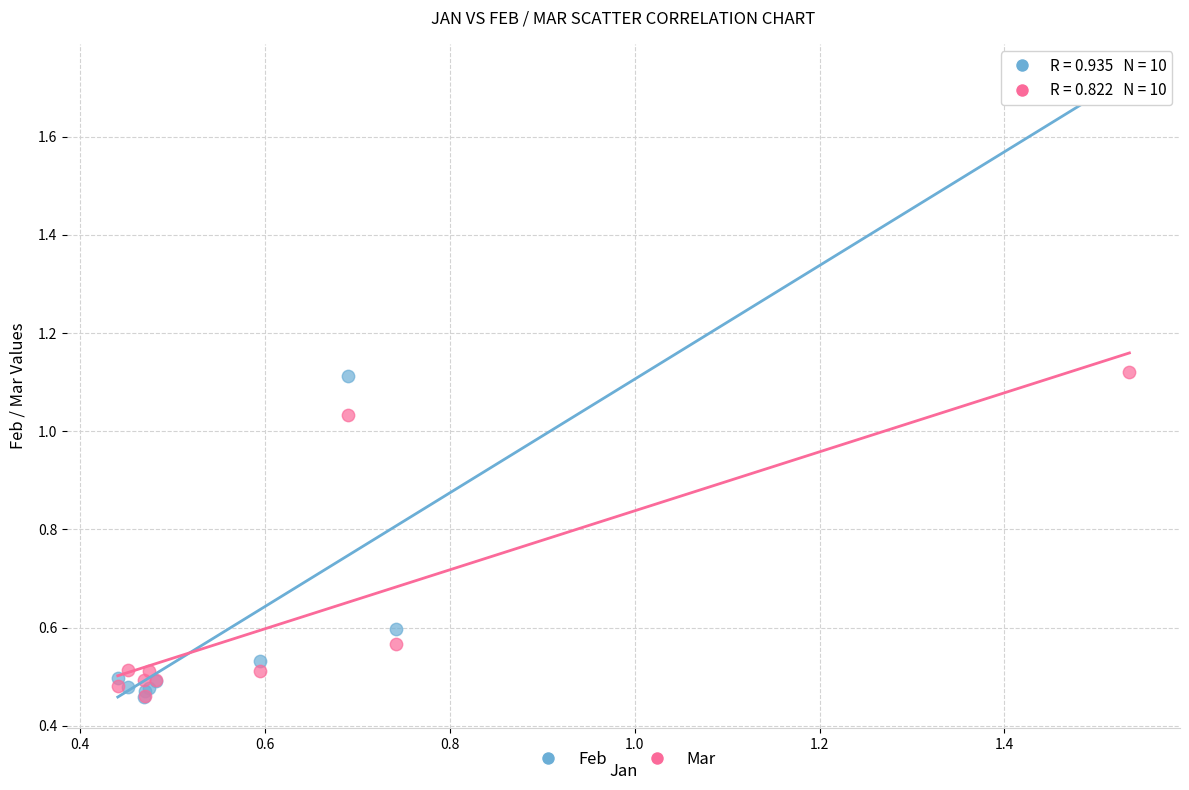

Which series contains the highest Y value?

Feb